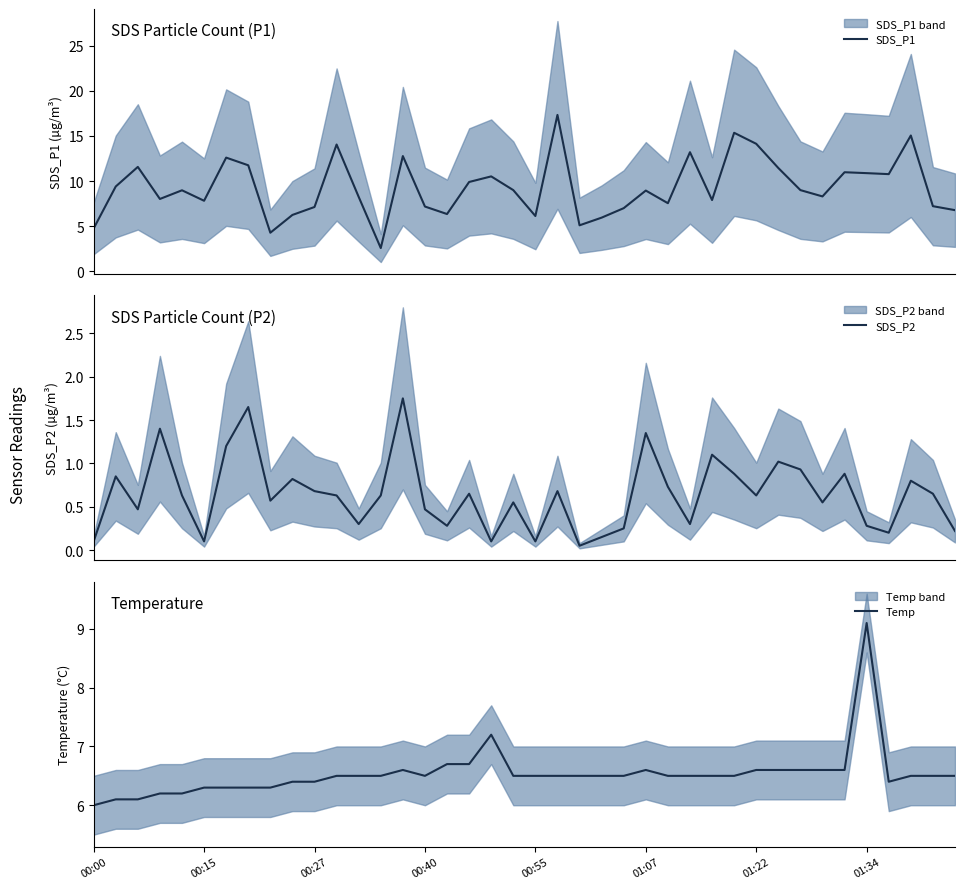

List the series in order of their peak value, highest first.

SDS_P1, Temp, SDS_P2